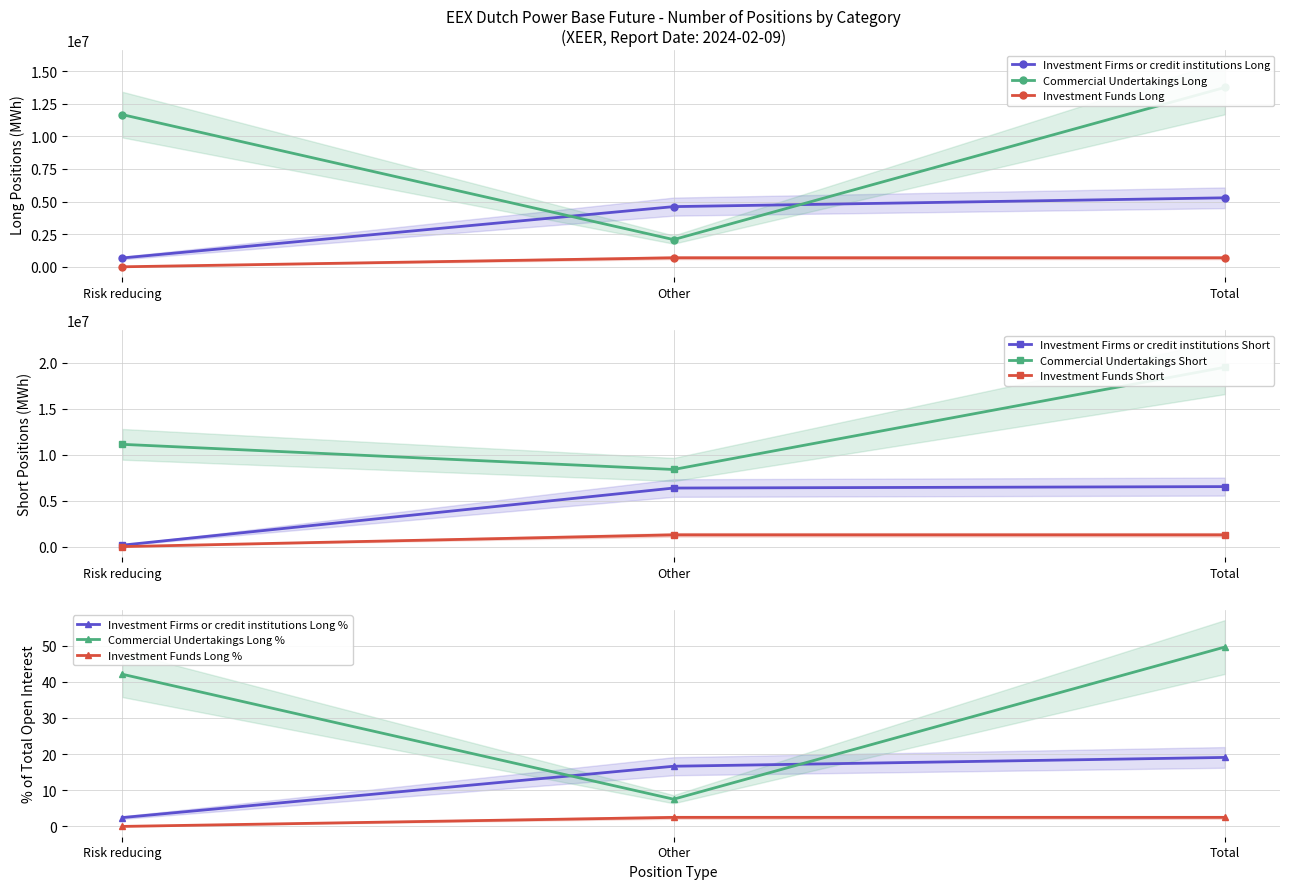

At how many categories does at least one series exceed 241943?

3